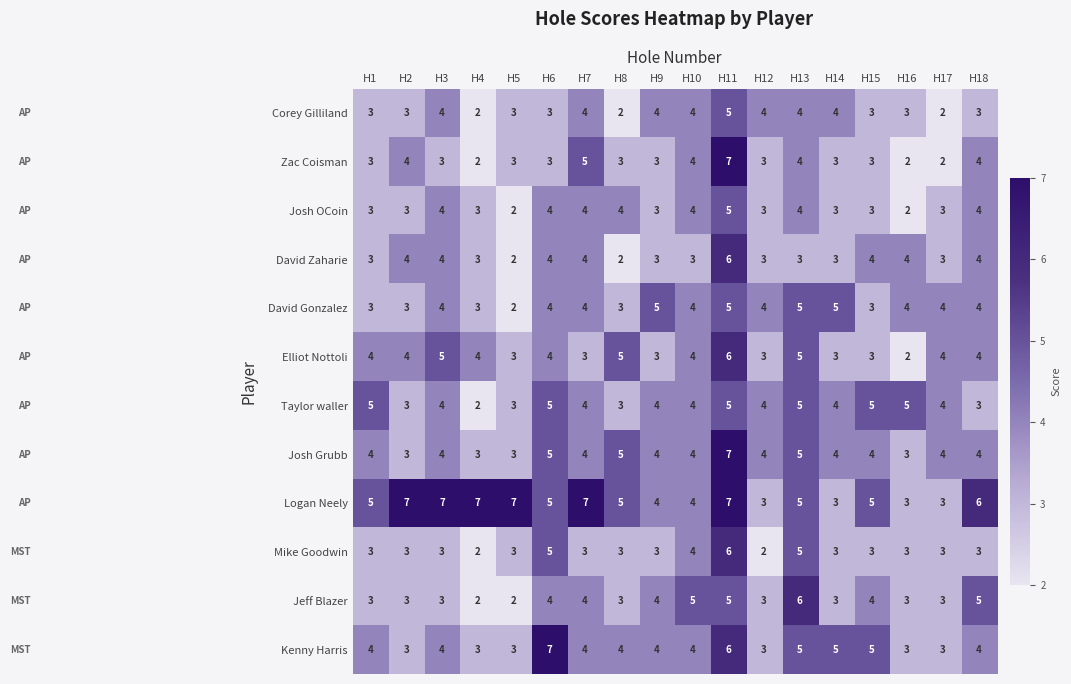

Which series has the largest total across all categories?

Logan Neely